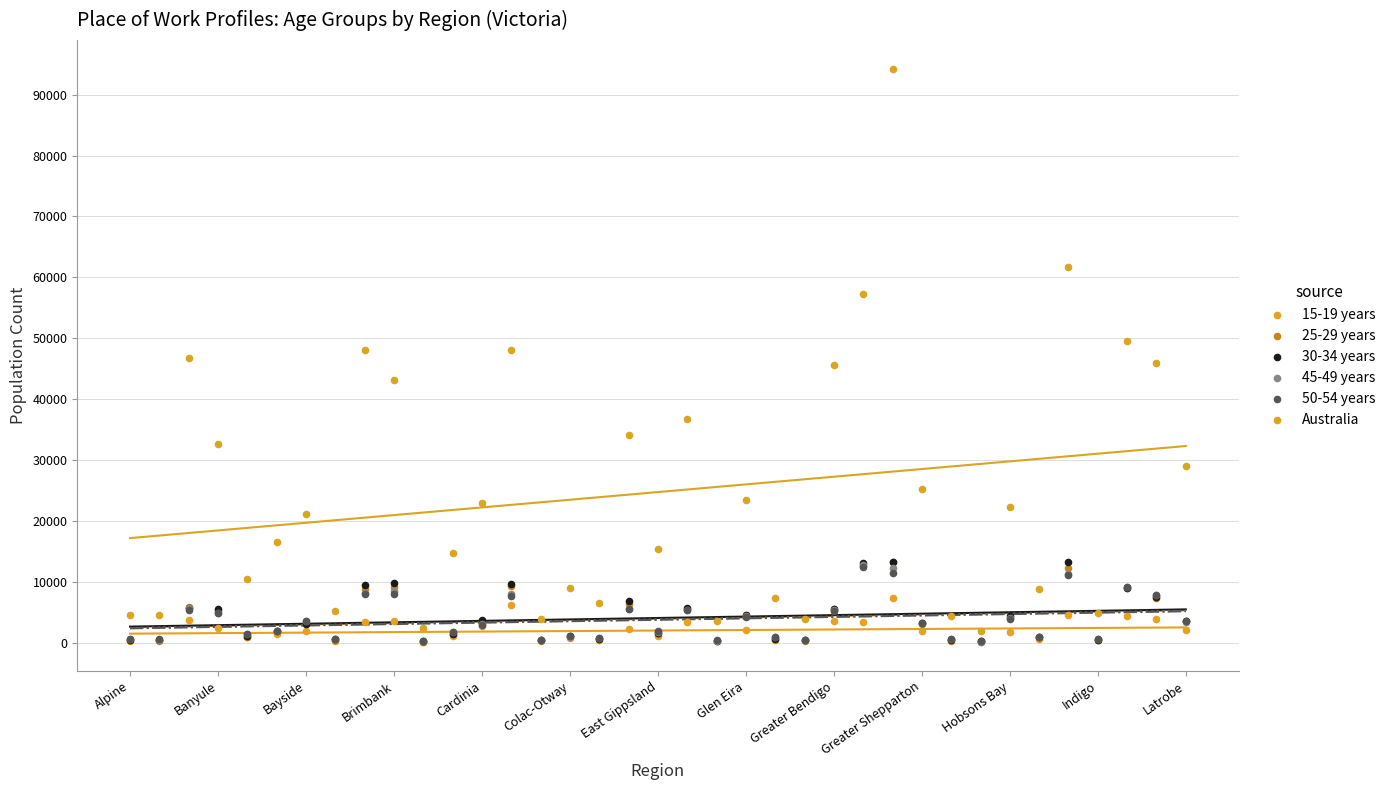

Which series reaches the maximum Y coordinate?

Australia